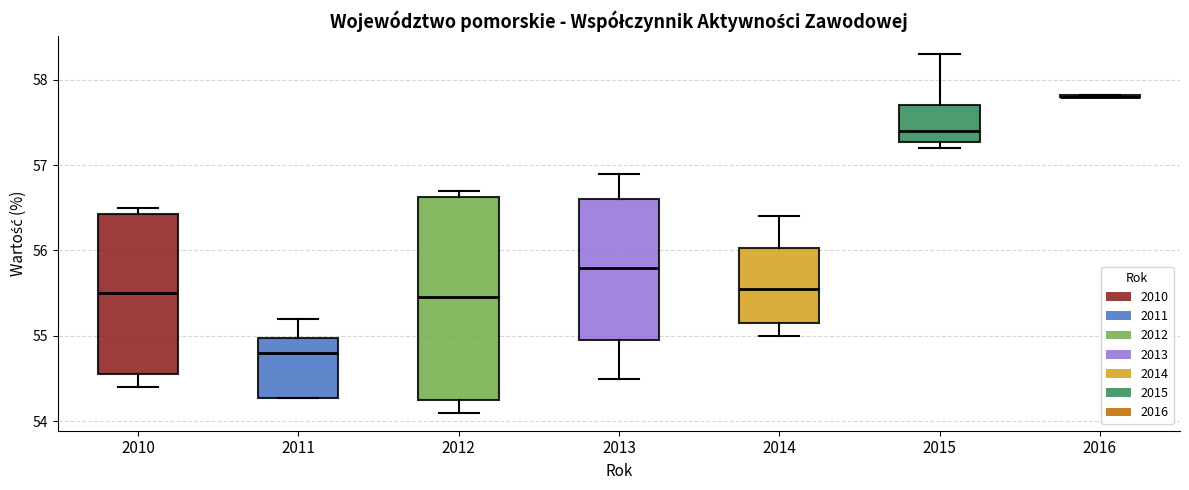

Which box is the tallest, from its lower edge to its upper edge?

2012